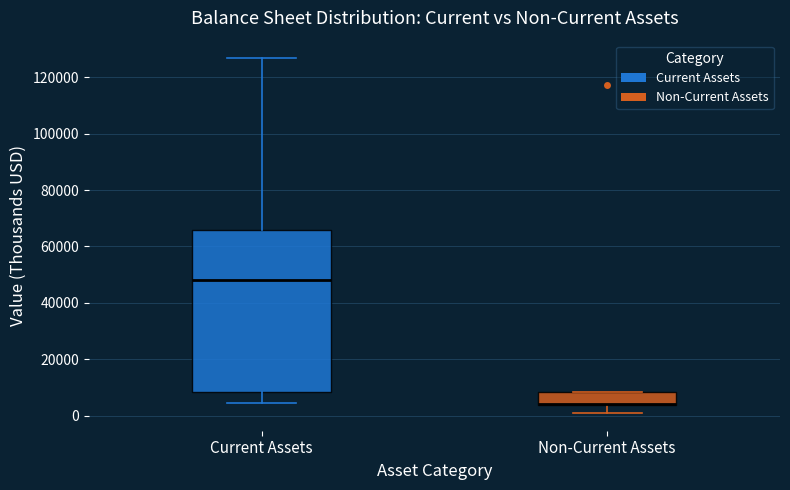

Reading left to right, read every box against the y-axis: the position of its median line, the range the box covers, and the ends of its whiskers. The values are not printed on the chart, so give them approximately, as read against the axis.

Current Assets: median 48000, box 8000 to 66000, whiskers 4000 to 126000
Non-Current Assets: median 4000 (drawn on the box's lower edge), box 4000 to 8000, whiskers 0 to 8000